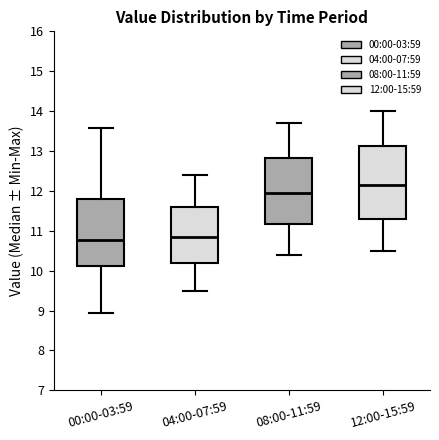

Where does the median line of the box for 12:00-15:59 sit on the y-axis? The values are not printed on the chart, so give them approximately, as read against the axis.

12.2